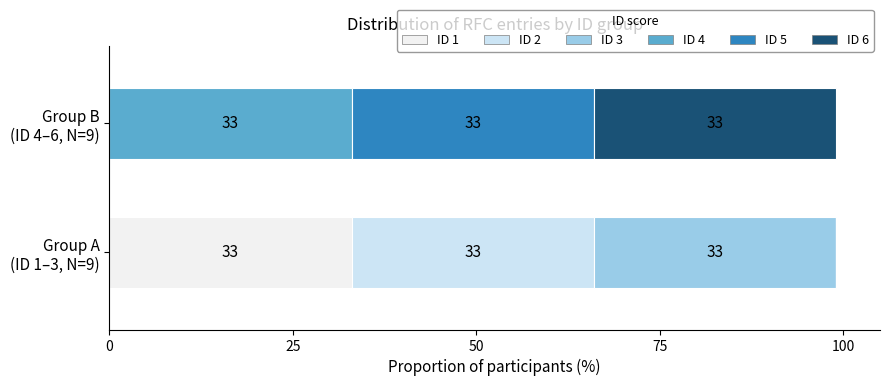

List the labels in order of 5 value, smallest first.

ID=1, ID=2, ID=3